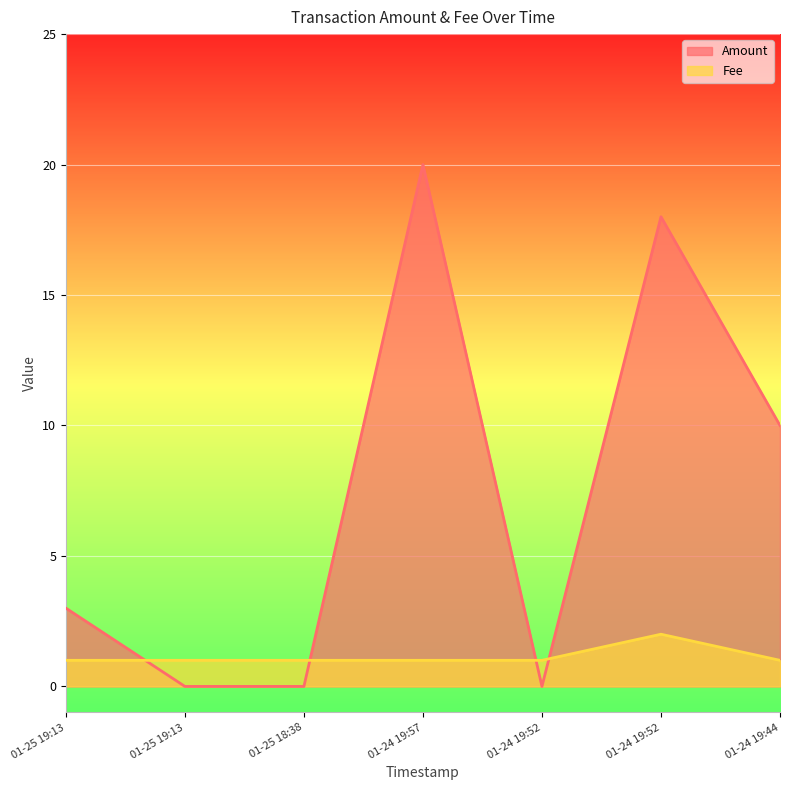

What is the value of the Amount point at the 1st from the left?

3